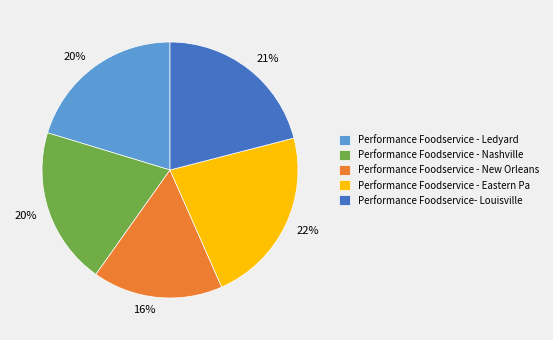

Approximately how many times larger is the value at Performance Foodservice- Louisville compared to Performance Foodservice - New Orleans?

1.3